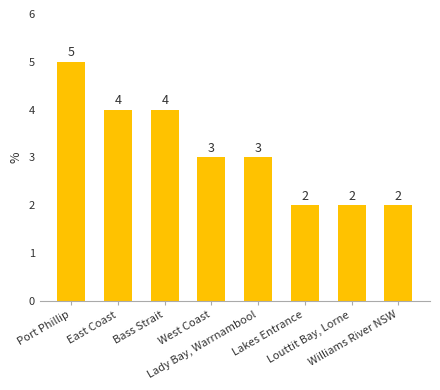

Which has a higher value, Bass Strait or Williams River NSW?

Bass Strait